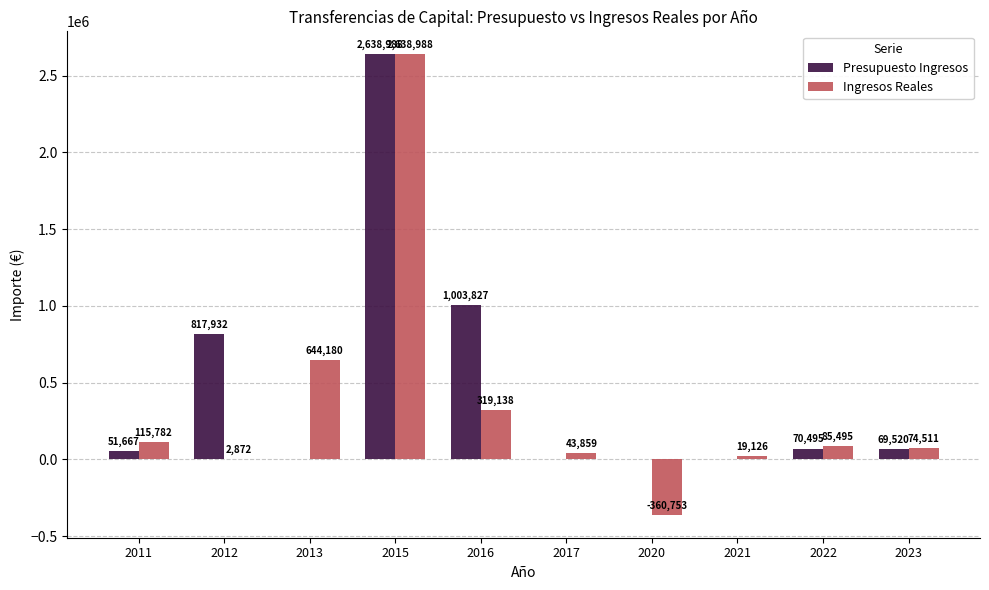

What is the difference between the Ingresos Reales values at 2017 and 2022?

41635.5